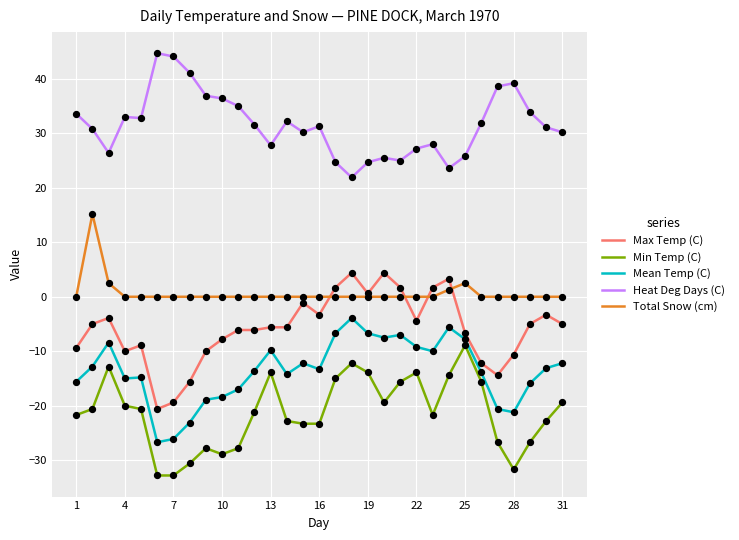

Which series has the largest total across all categories?

Heat Deg Days (C)